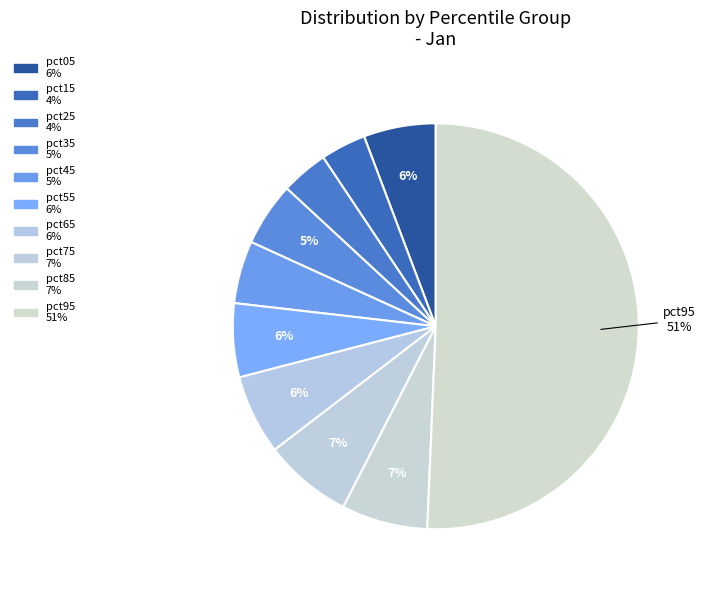

To the nearest percent, what percentage of the pie is pct05?

6%